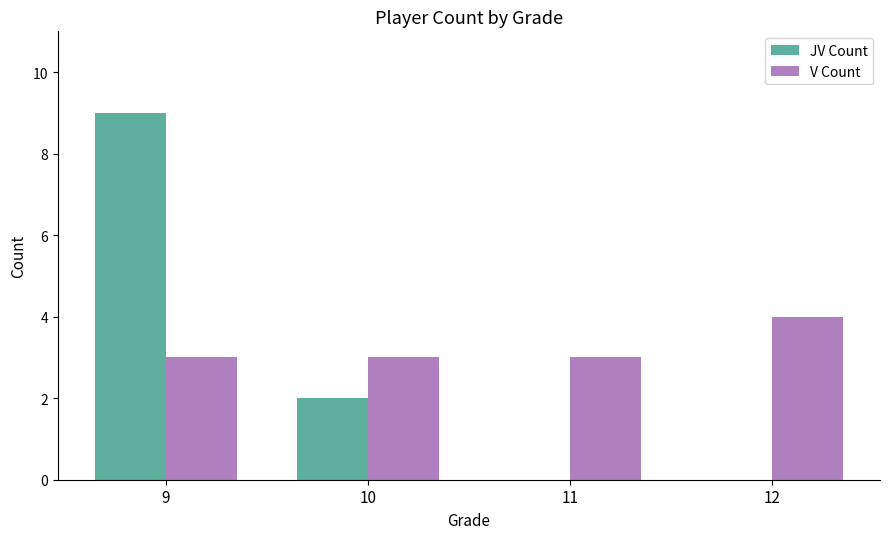

Does the chart contain stacked bars?

No